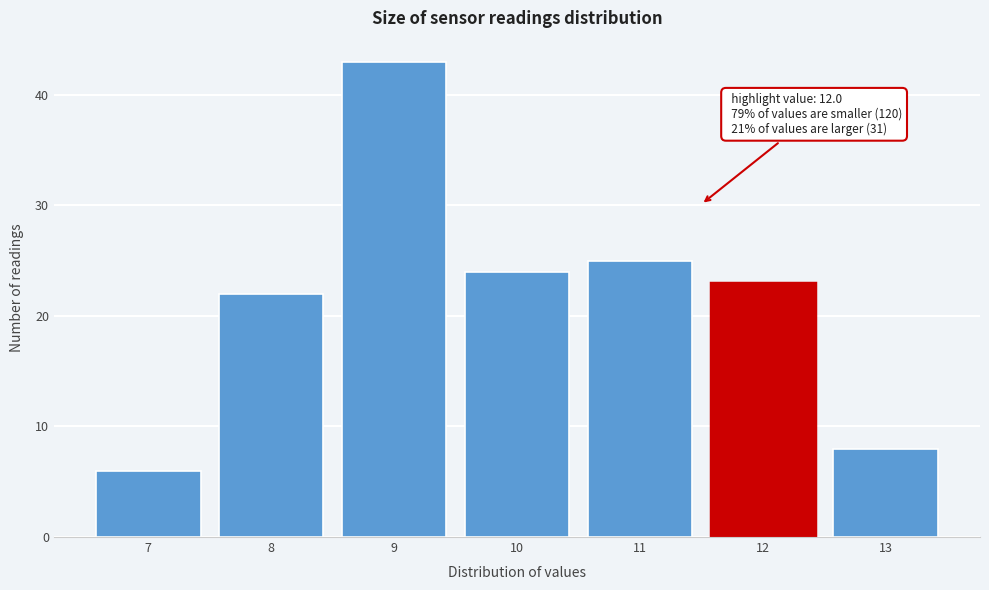

Reading left to right, list all the values displayed in this chart.

7=6	8=22	9=43	10=24	11=25	12=23	13=8